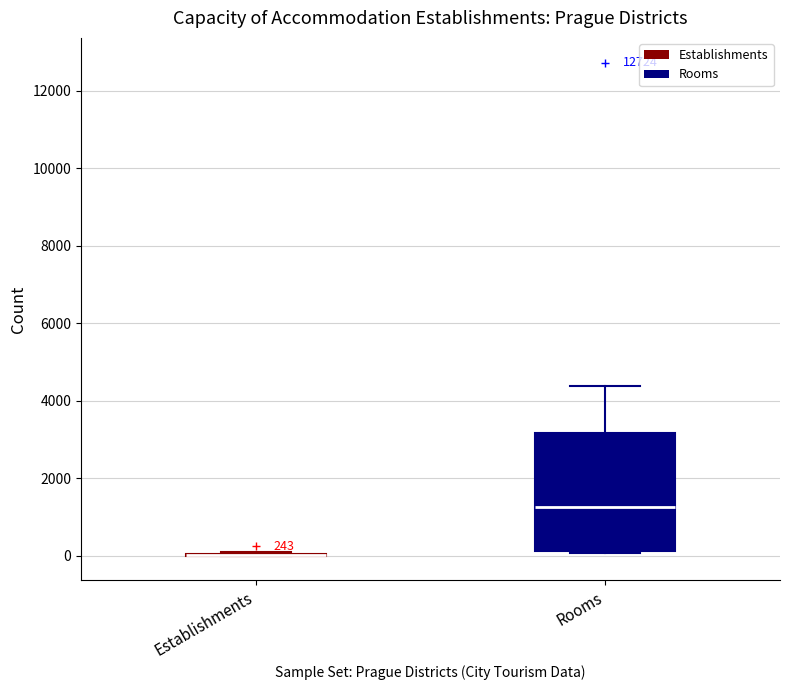

Comparing the boxes themselves (not the whiskers), which one is the tallest?

Rooms